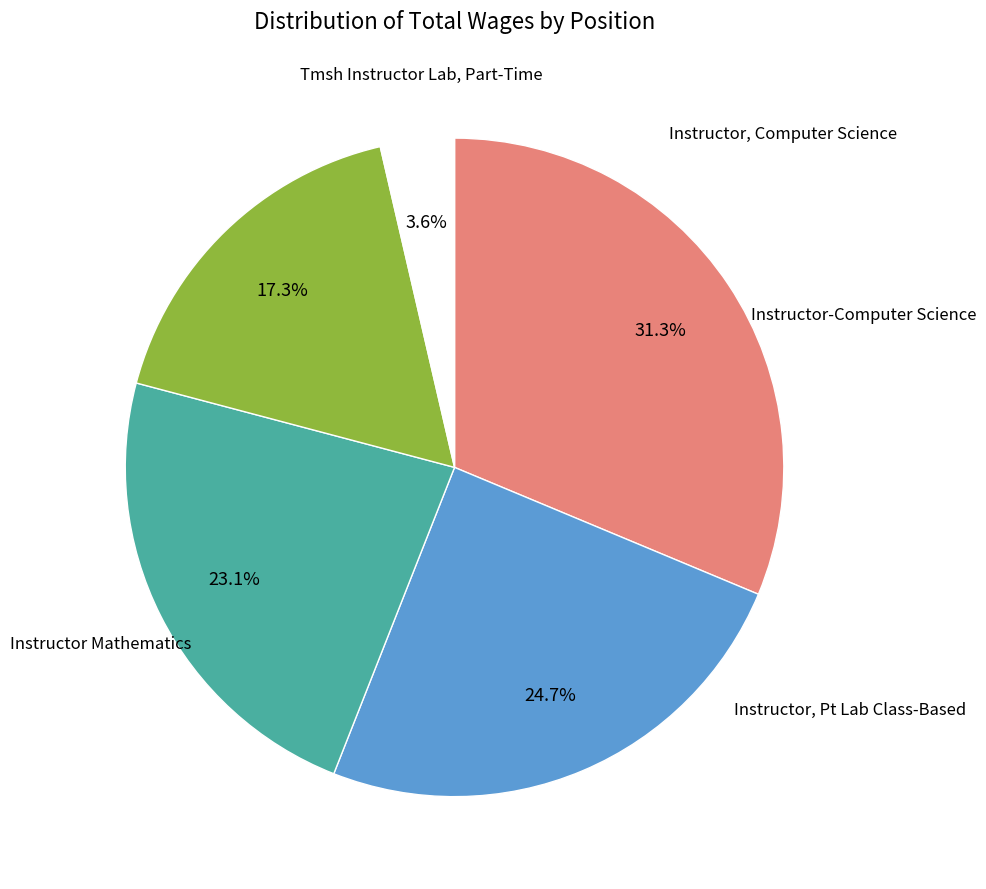

Does any single category account for the majority?

No